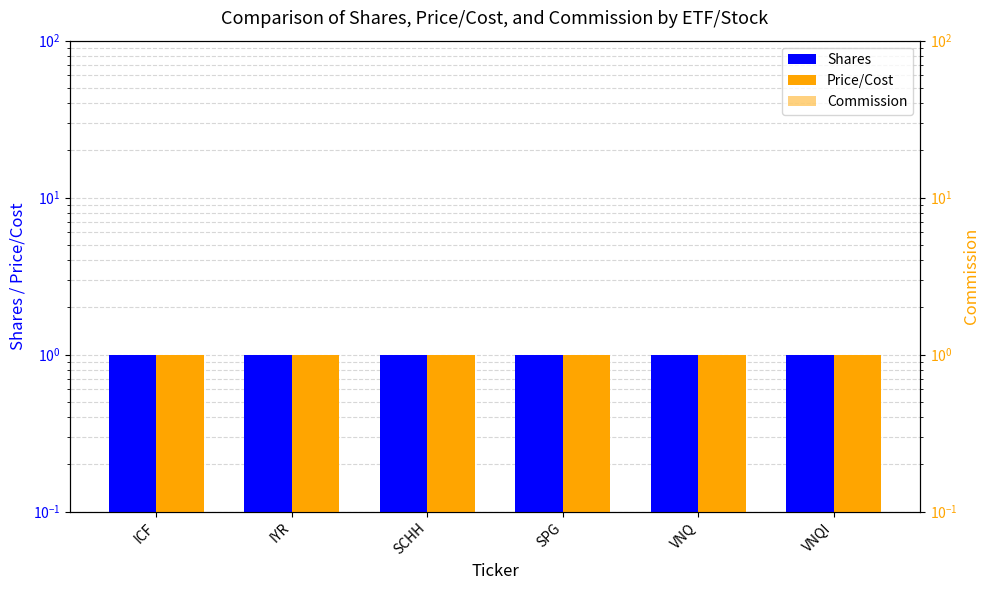

What position from the right is SPG?

3